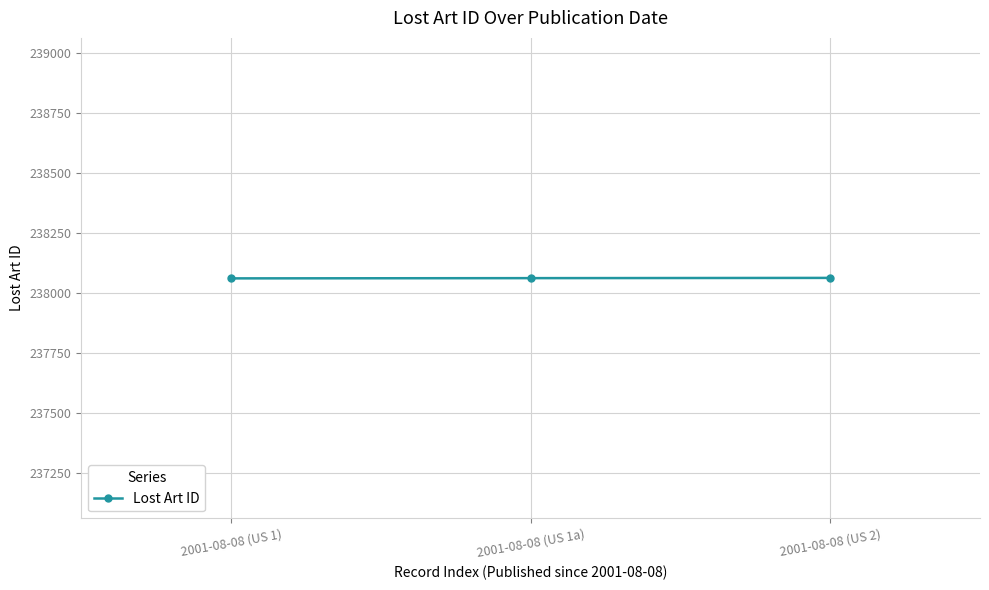

What is the maximum value shown in the chart?

238062